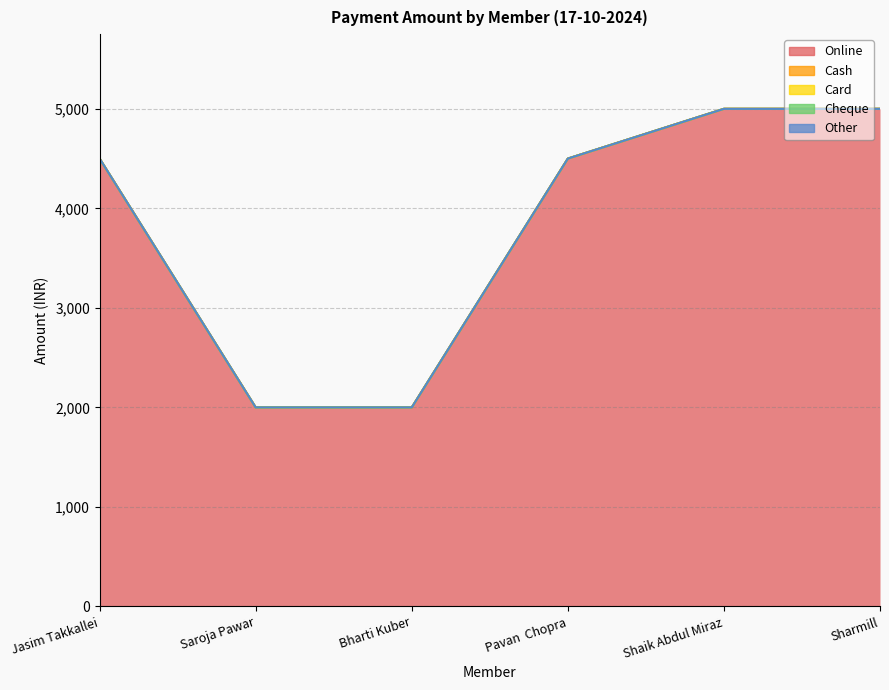

What is the difference between the maximum and minimum values in the Online series?

3000